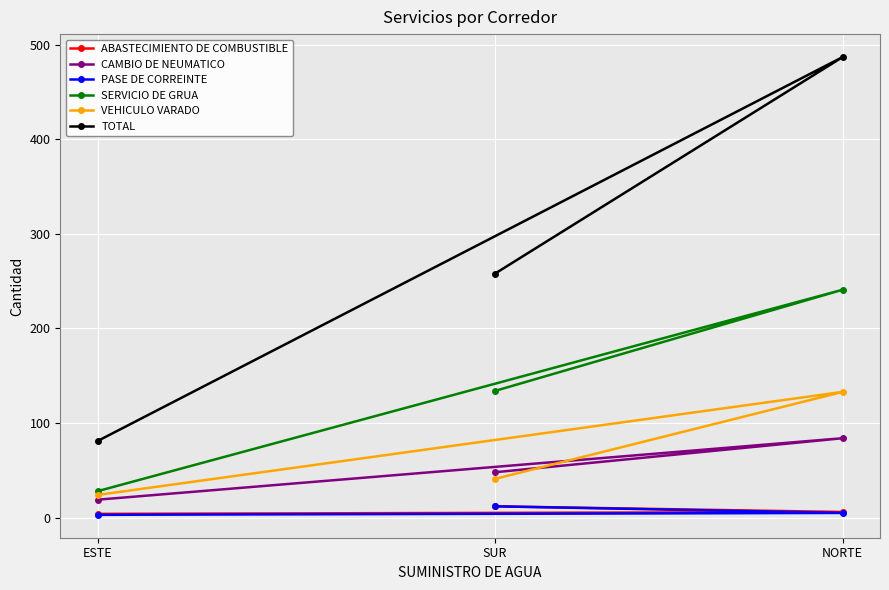

Where is SERVICIO DE GRUA nearest to the value 134?

SUR